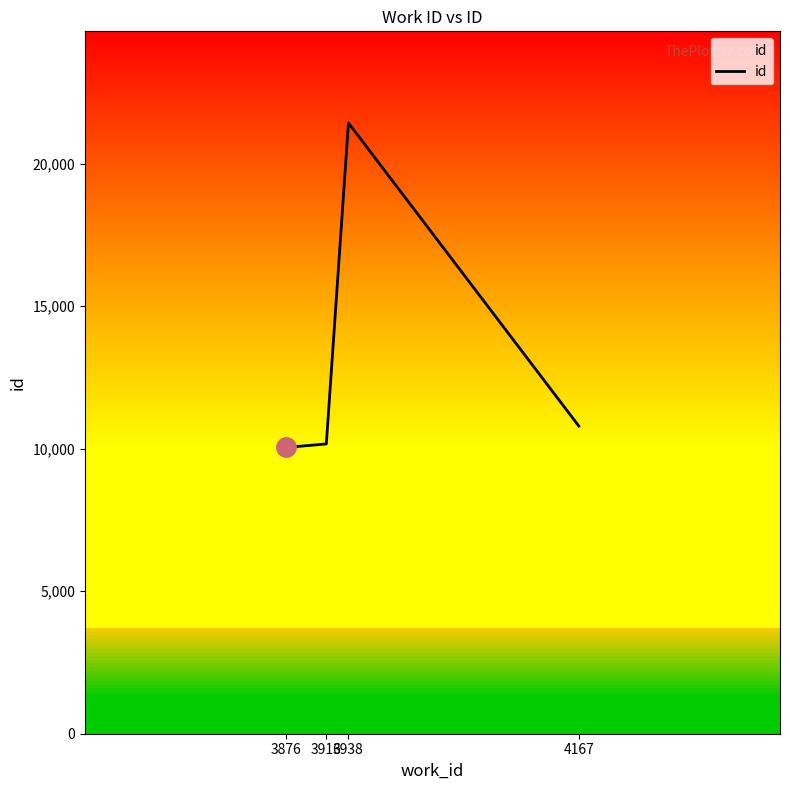

What is the ratio of the value at 3876 to the value at 4167?

0.9